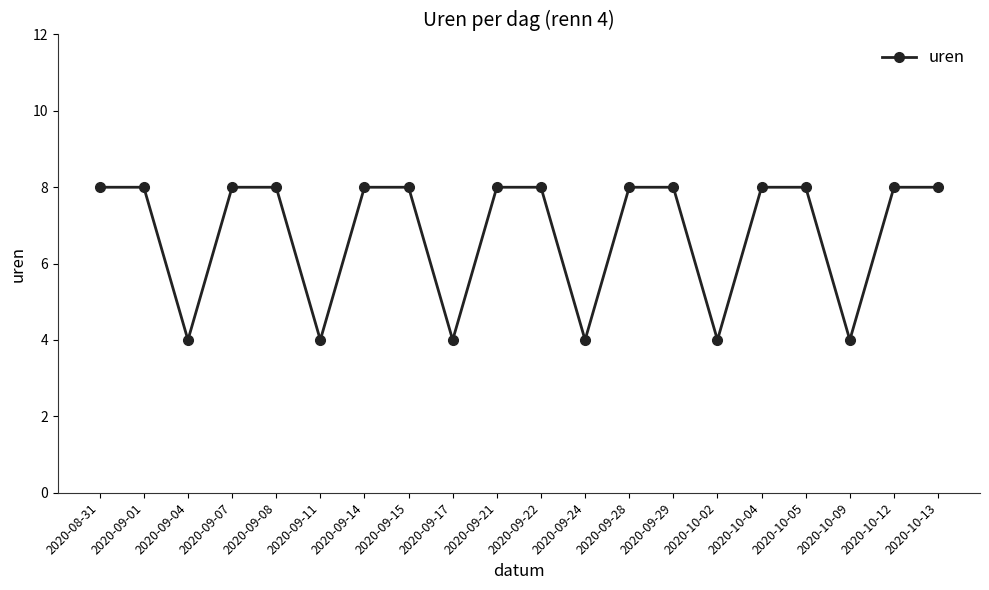

What is the label of the 1st point from the right?

2020-10-13